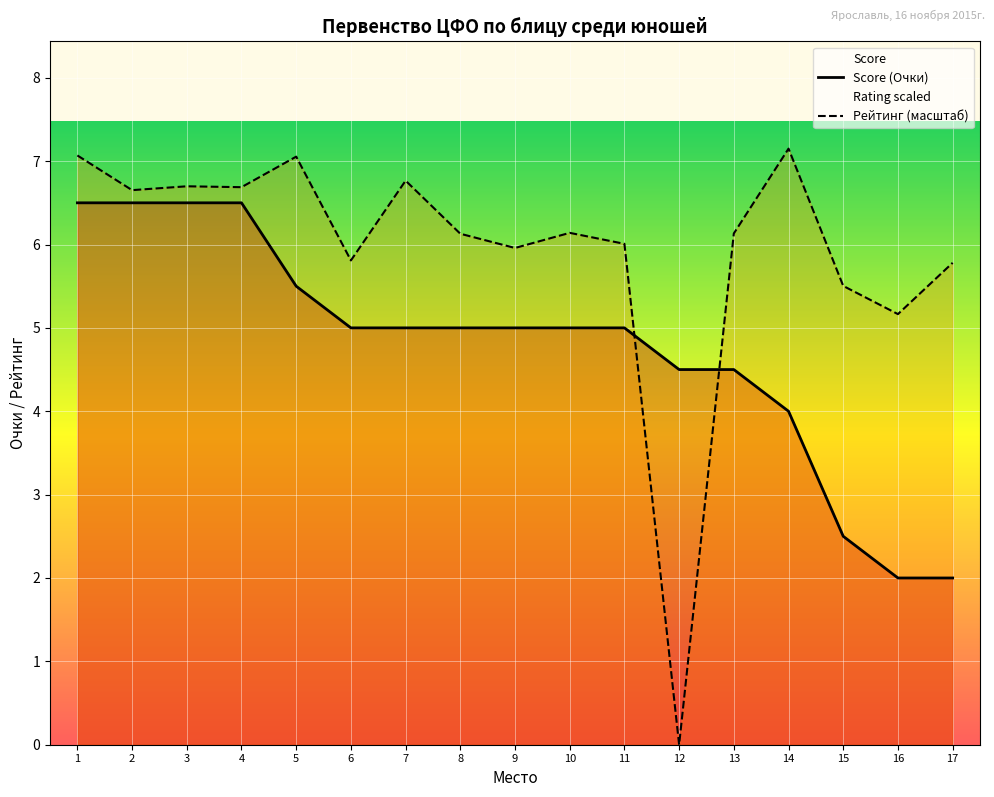

At which label is Рейтинг (масштаб) closest to 3?

16